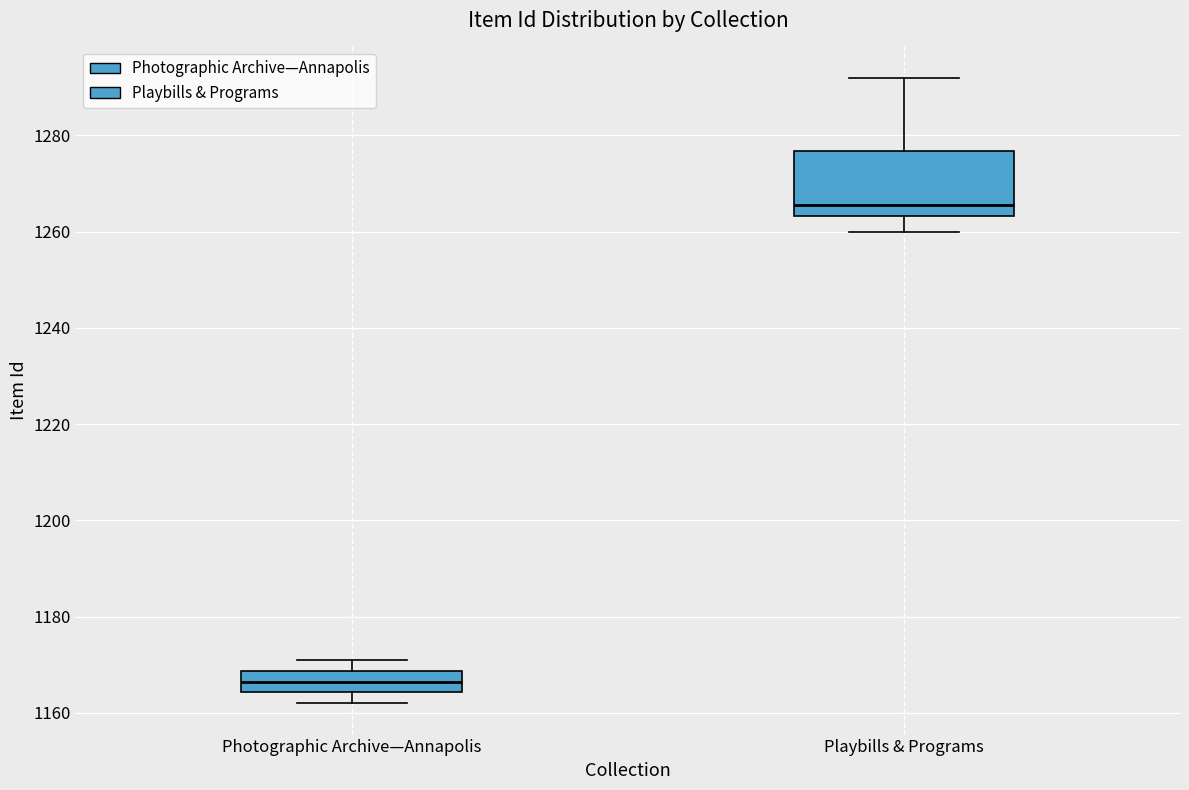

Reading left to right, transcribe this box plot: for each box, give where its median line is, the range the box spans, and where its two whiskers end, as read against the y-axis. The values are not printed on the chart, so give them approximately, as read against the axis.

Photographic Archive—Annapolis: median 1166, box 1164 to 1168, whiskers 1162 to 1172
Playbills & Programs: median 1266, box 1264 to 1276, whiskers 1260 to 1292